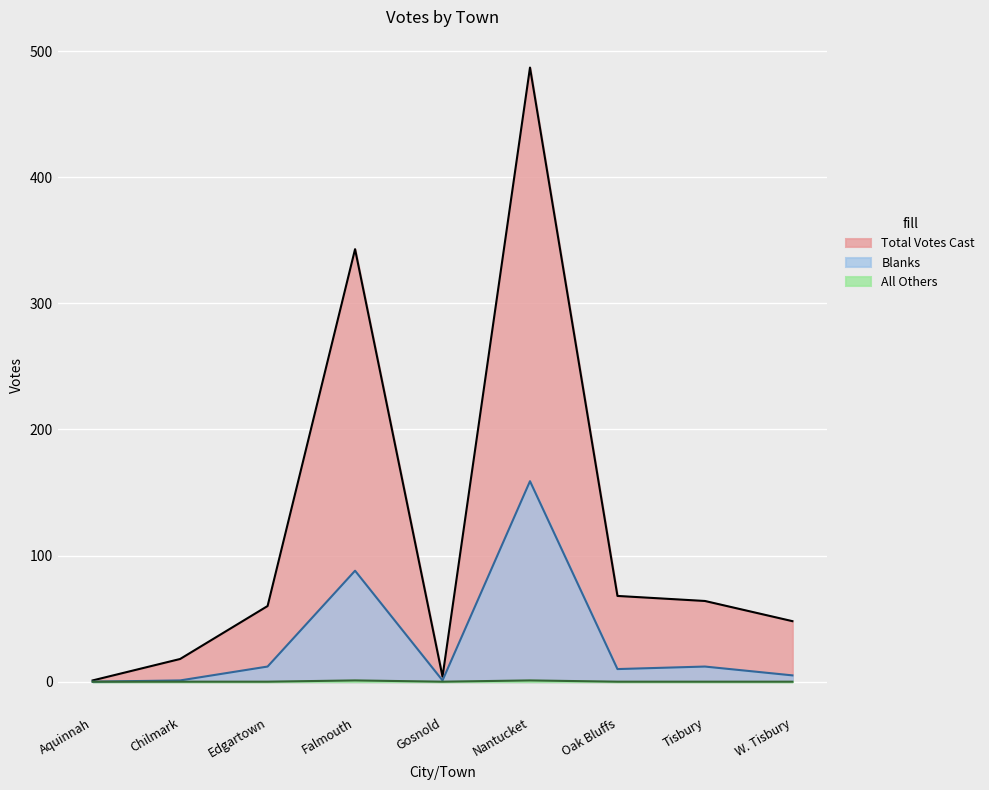

Is the value of Blanks at Falmouth greater than the value of Total Votes Cast at Nantucket?

No